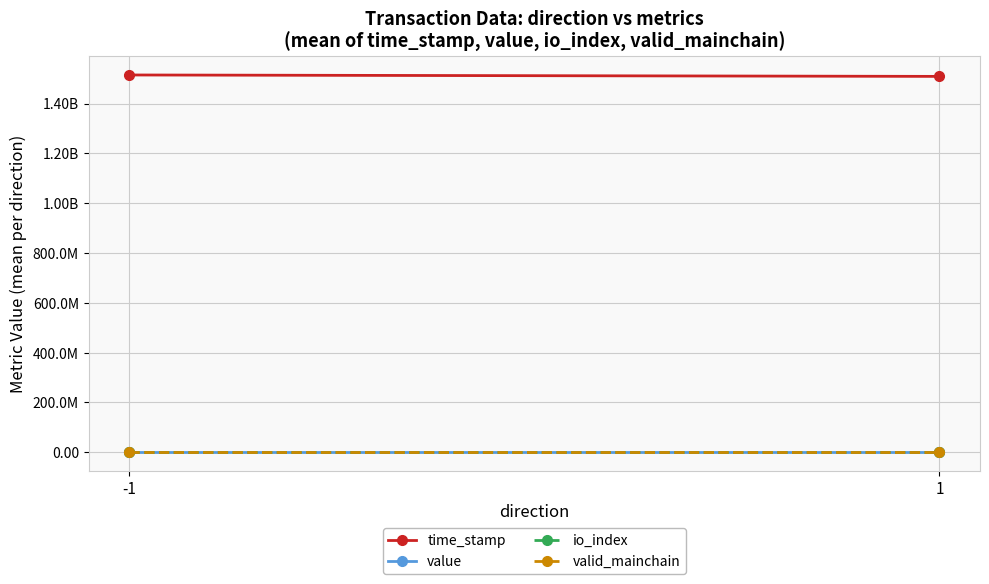

What are all the series names shown in the legend?

time_stamp, value, io_index, valid_mainchain